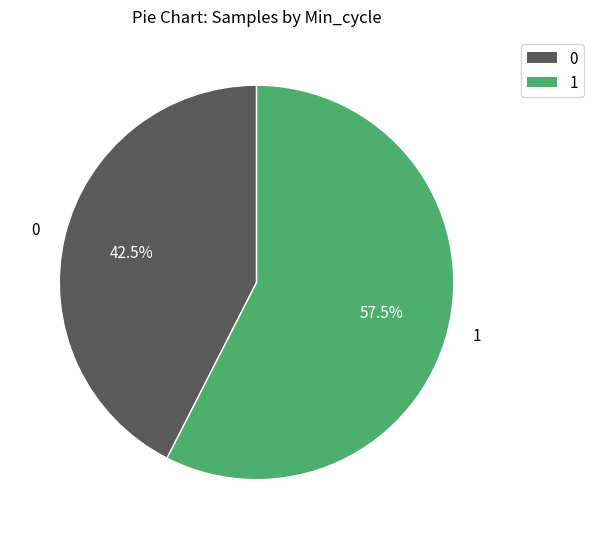

How many slices are in this pie chart?

2